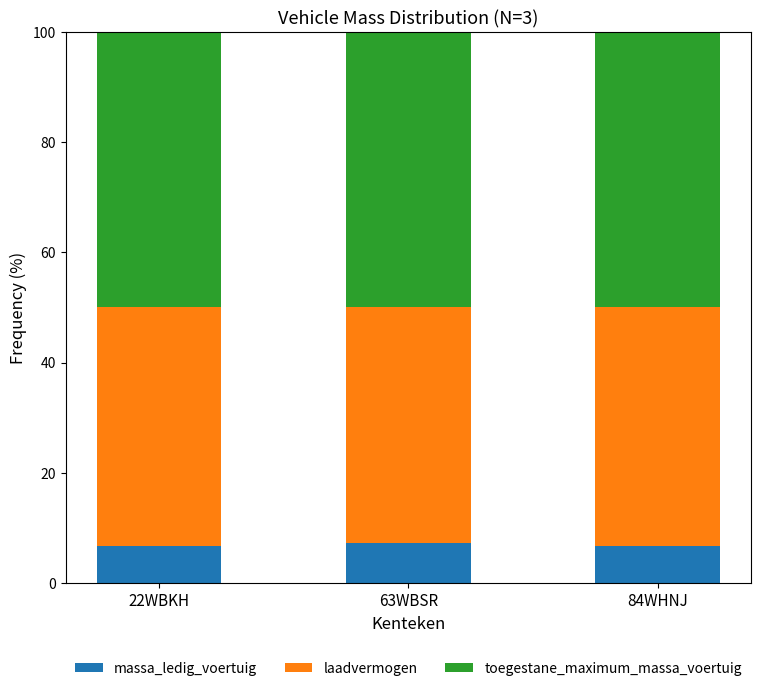

What is the total value across all series at 22WBKH?

100.0